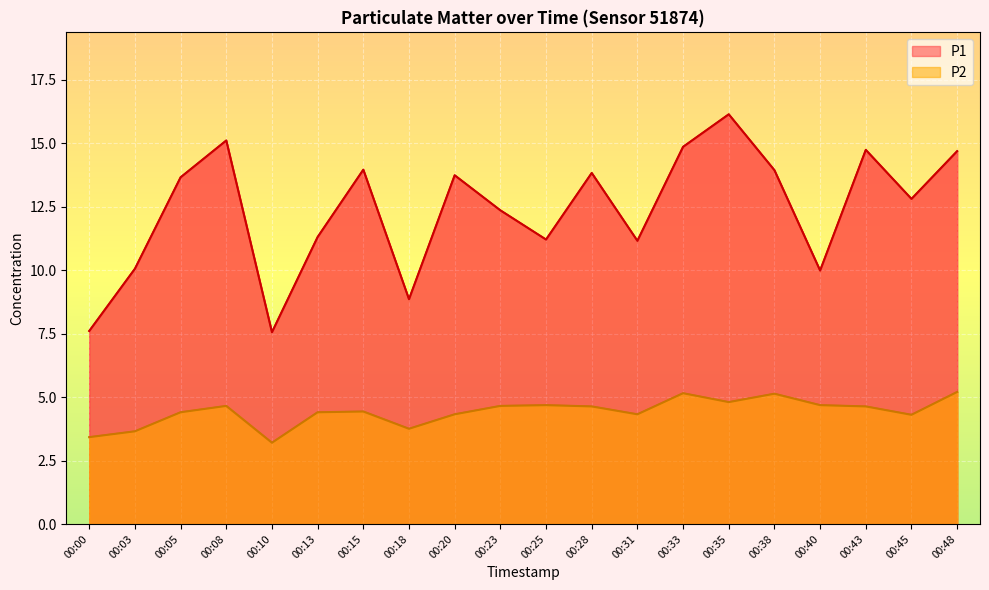

Rank the series by their maximum value, from lowest to highest.

P2, P1